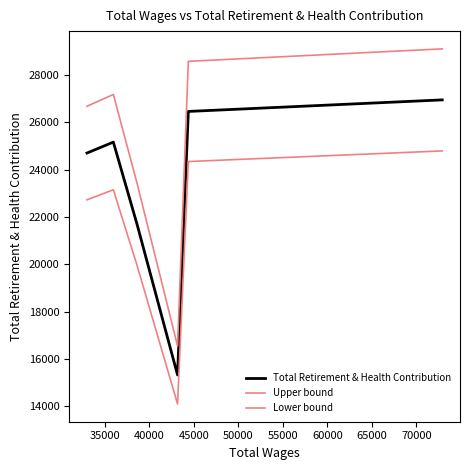

True or false: Total Retirement & Health Contribution and Lower bound intersect in this chart.

False